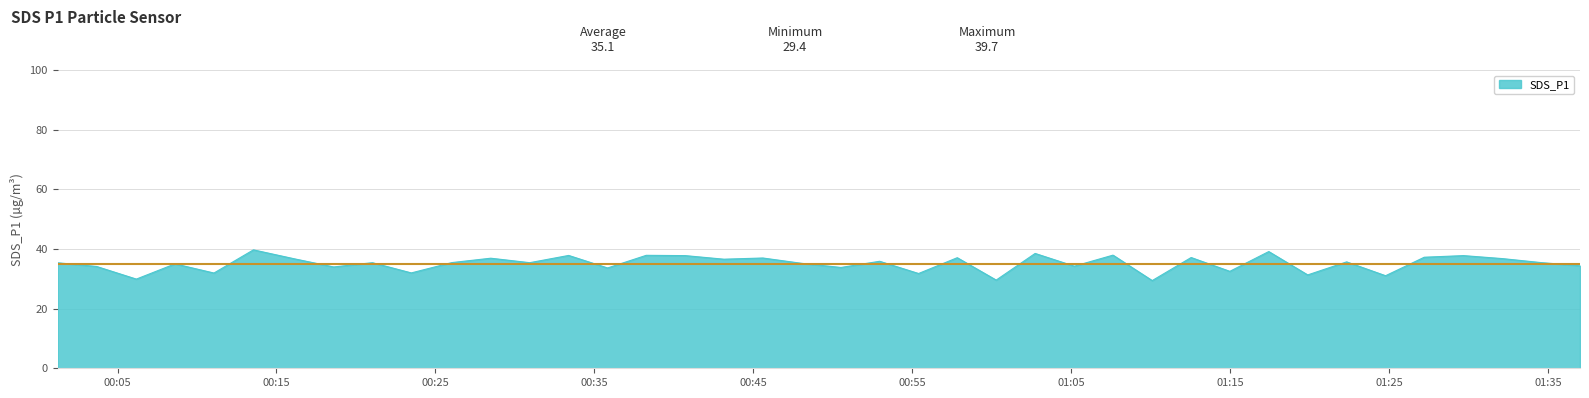

What is the maximum value shown in the chart?

39.7